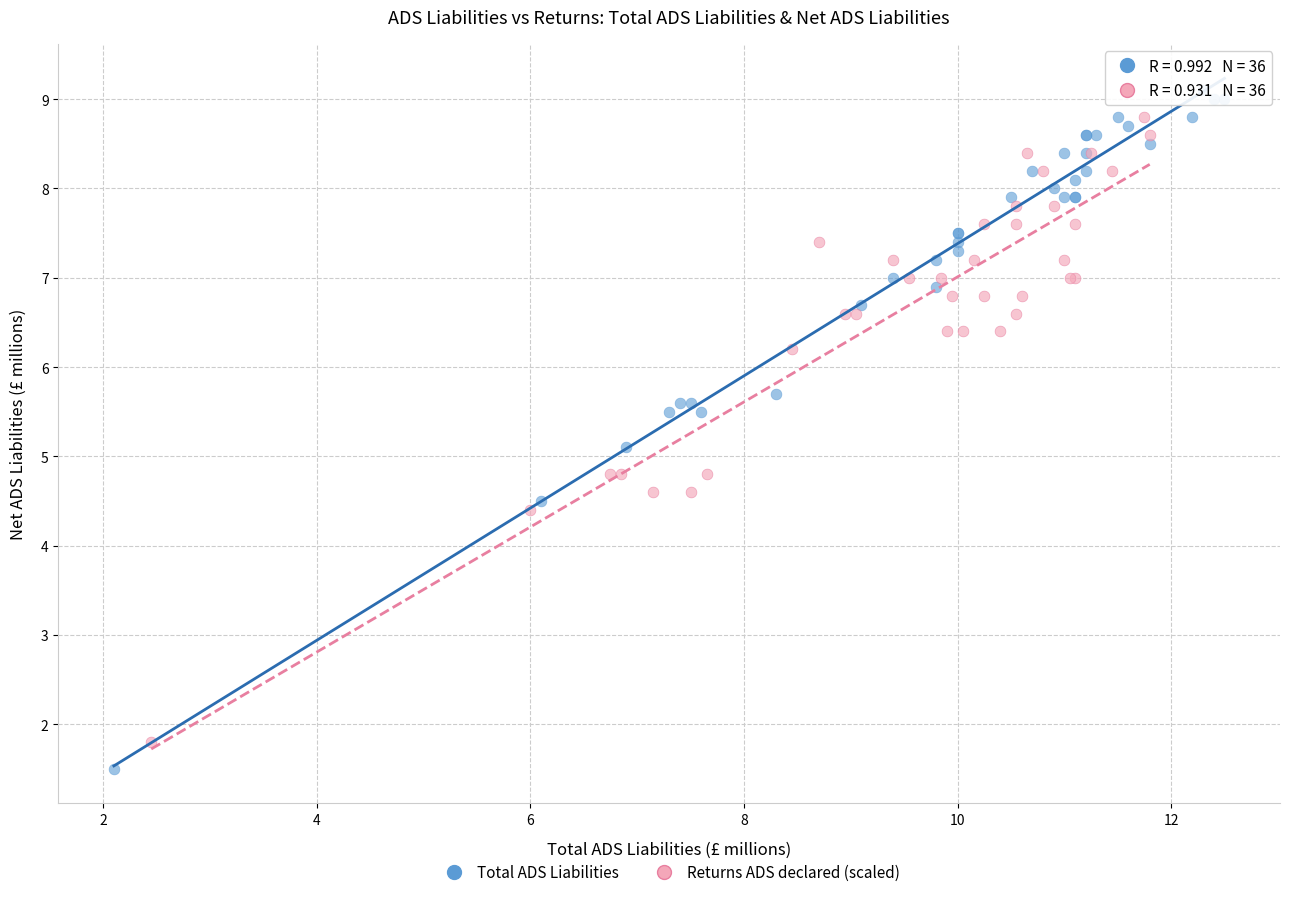

Which series has the widest spread of Y values?

Total ADS Liabilities